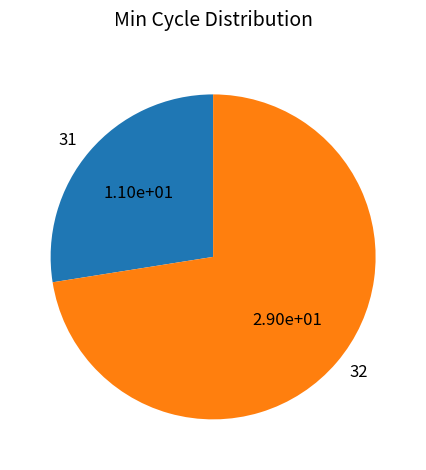

Which slice represents more than half of the pie?

32